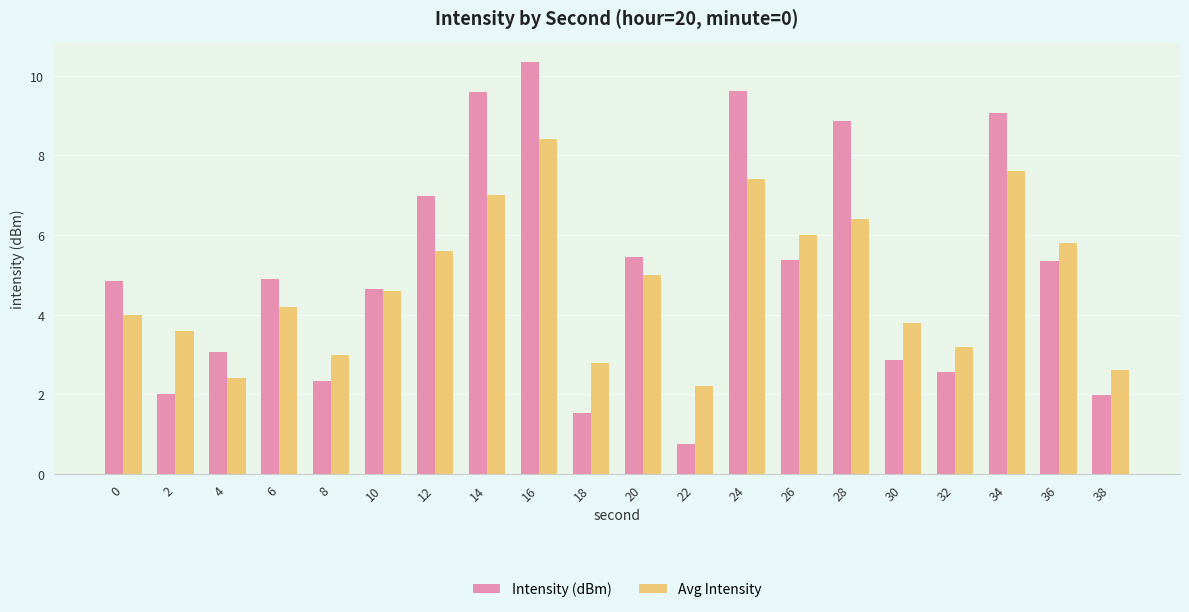

What is the value of the Intensity (dBm) bar at the 11th from the left?

5.5